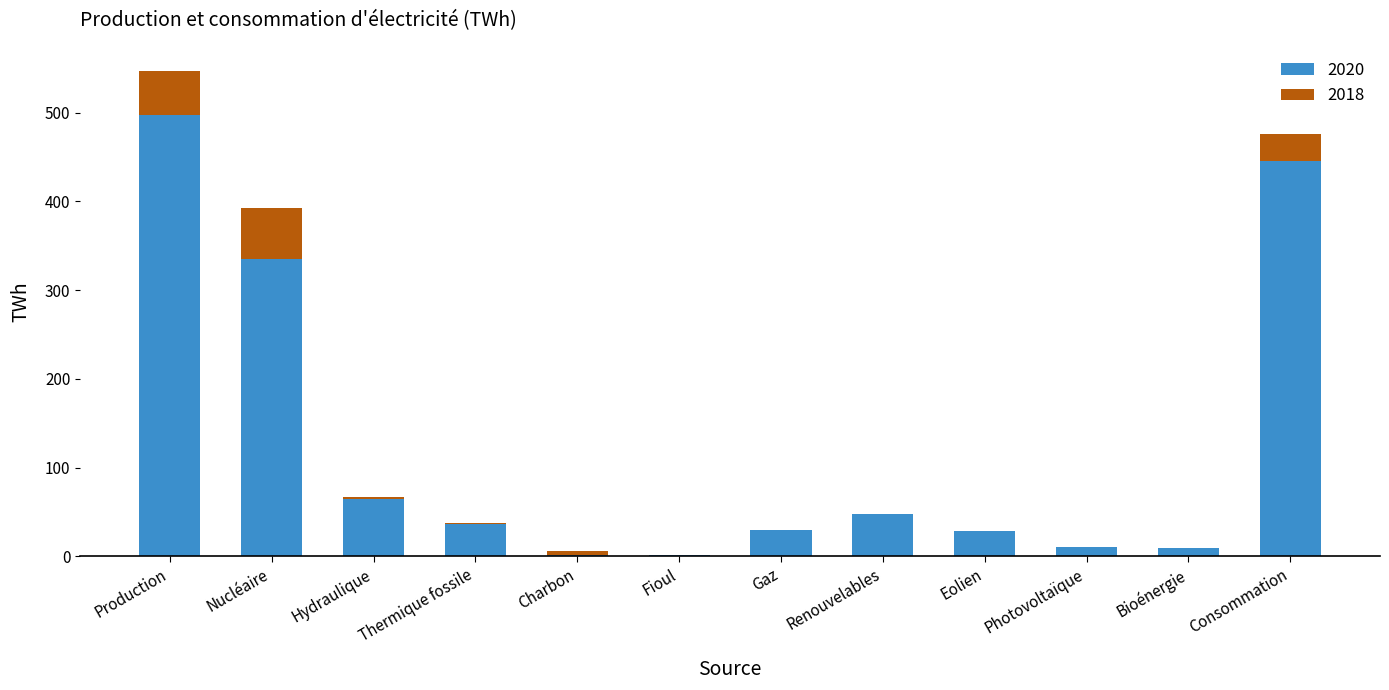

Read the 2020 value at Consommation.

445.6